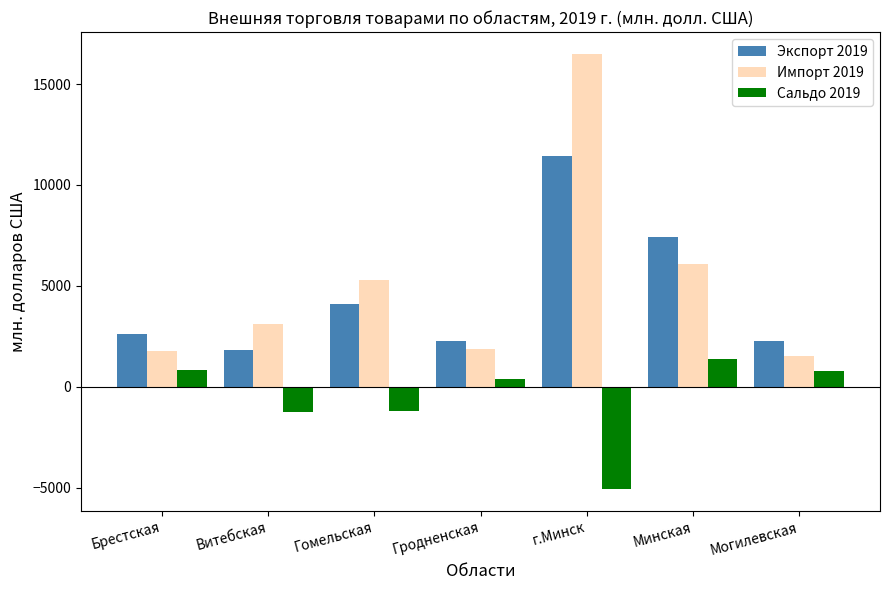

How many values in Сальдо 2019 are below zero?

3